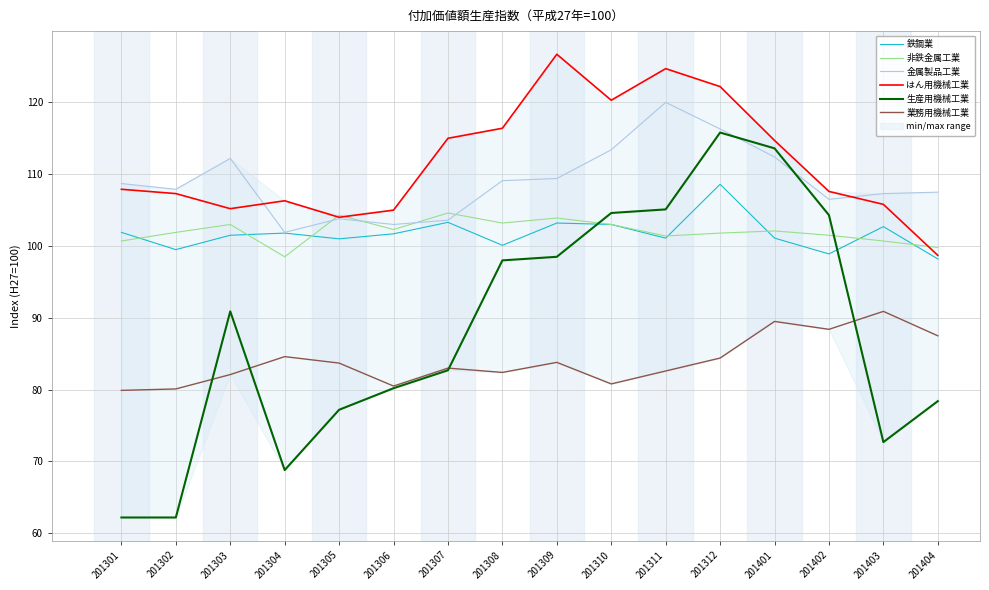

Is this an area chart (filled region under the line)?

No